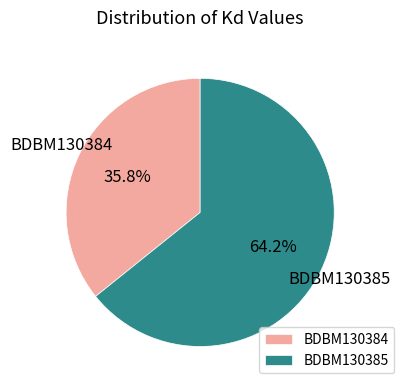

True or false: BDBM130384 accounts for 36% of the total.

True